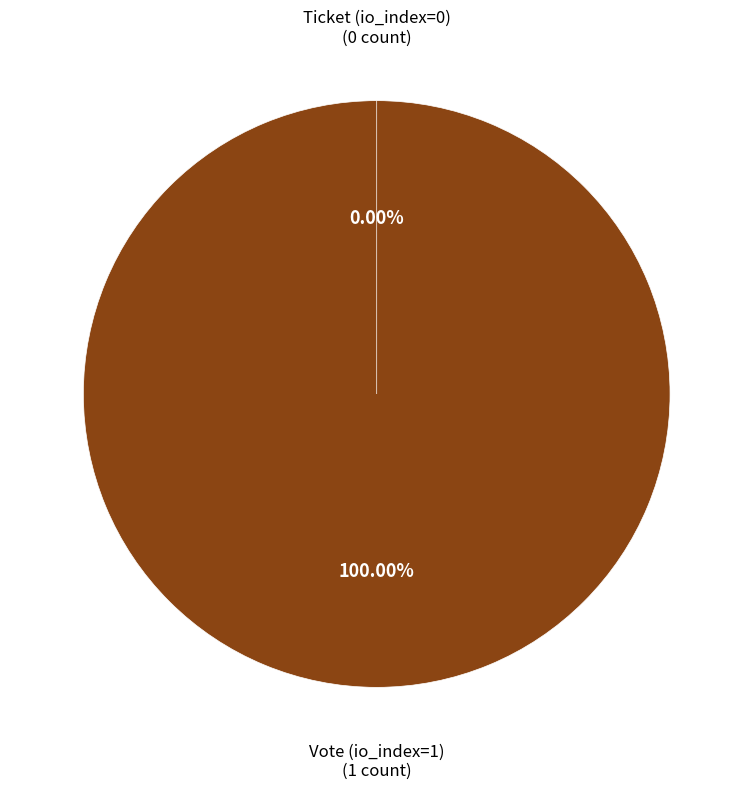

To the nearest percent, what is the difference between the largest and smallest slice percentages?

100%